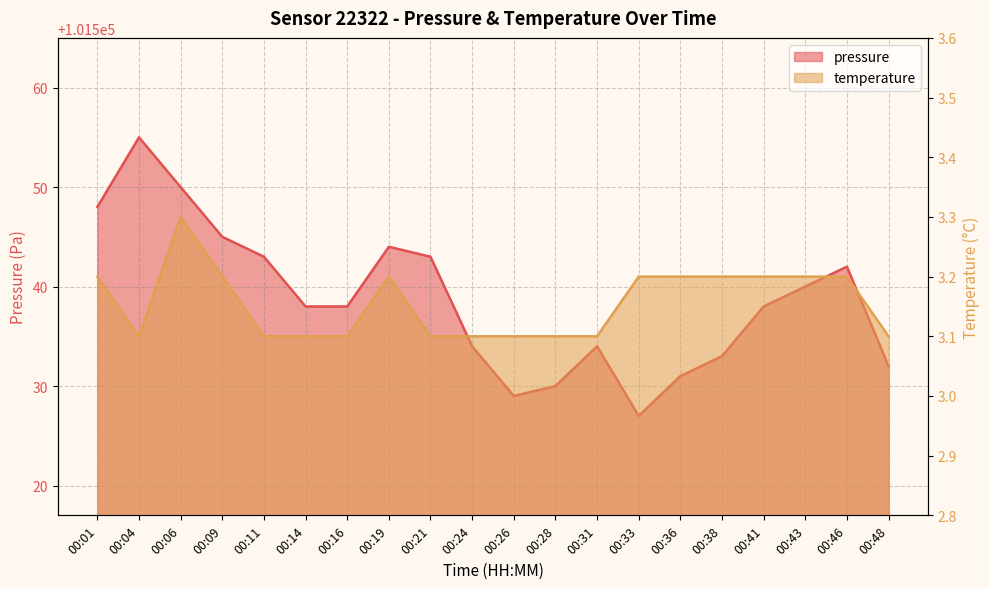

At which category does the chart reach its minimum across all series?

00:04